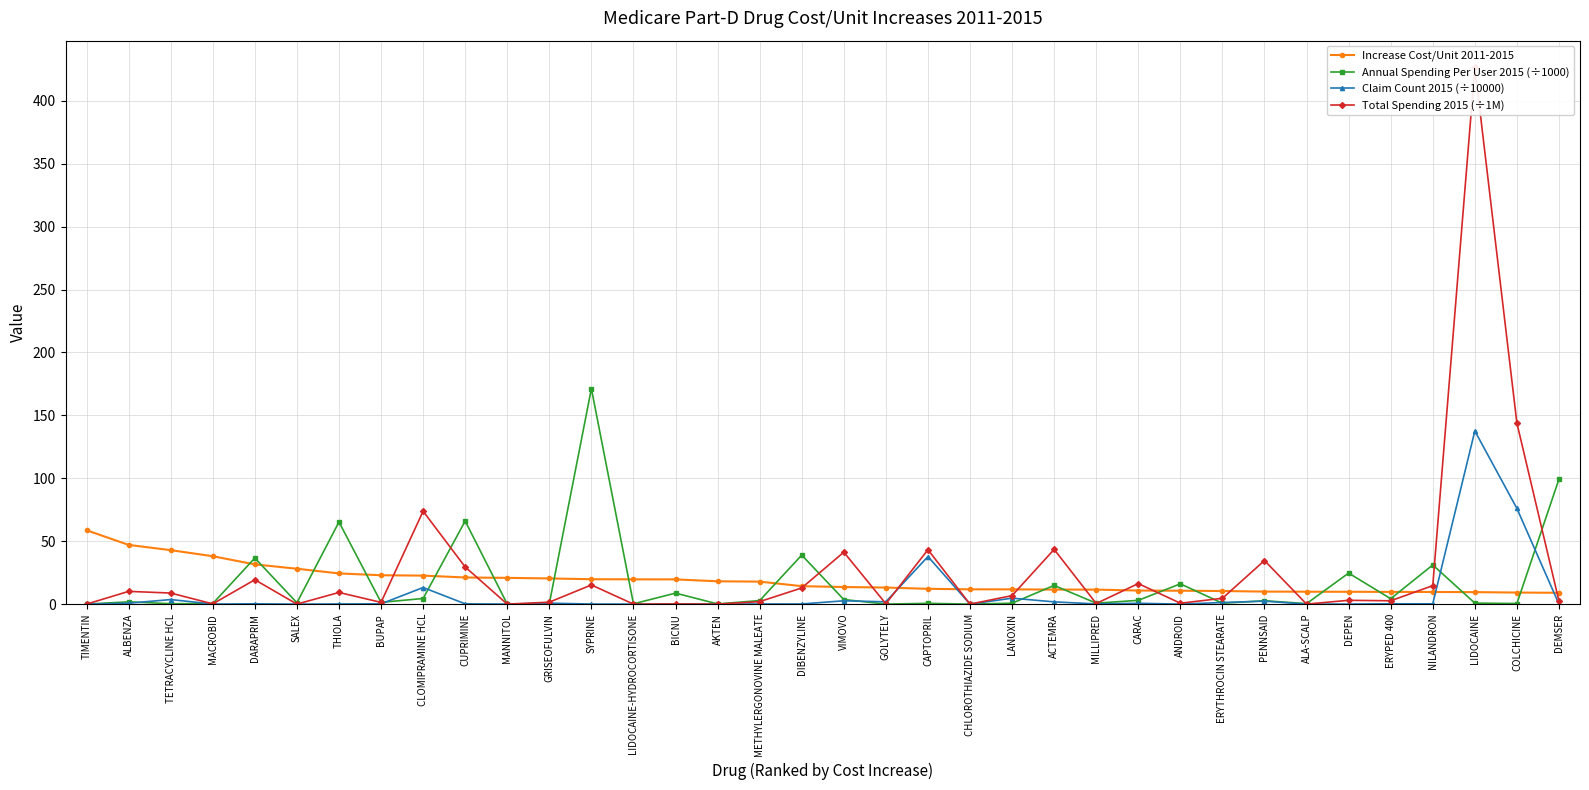

What is the value of the Total Spending 2015 (÷1M) point at the 2nd from the left?

10.1